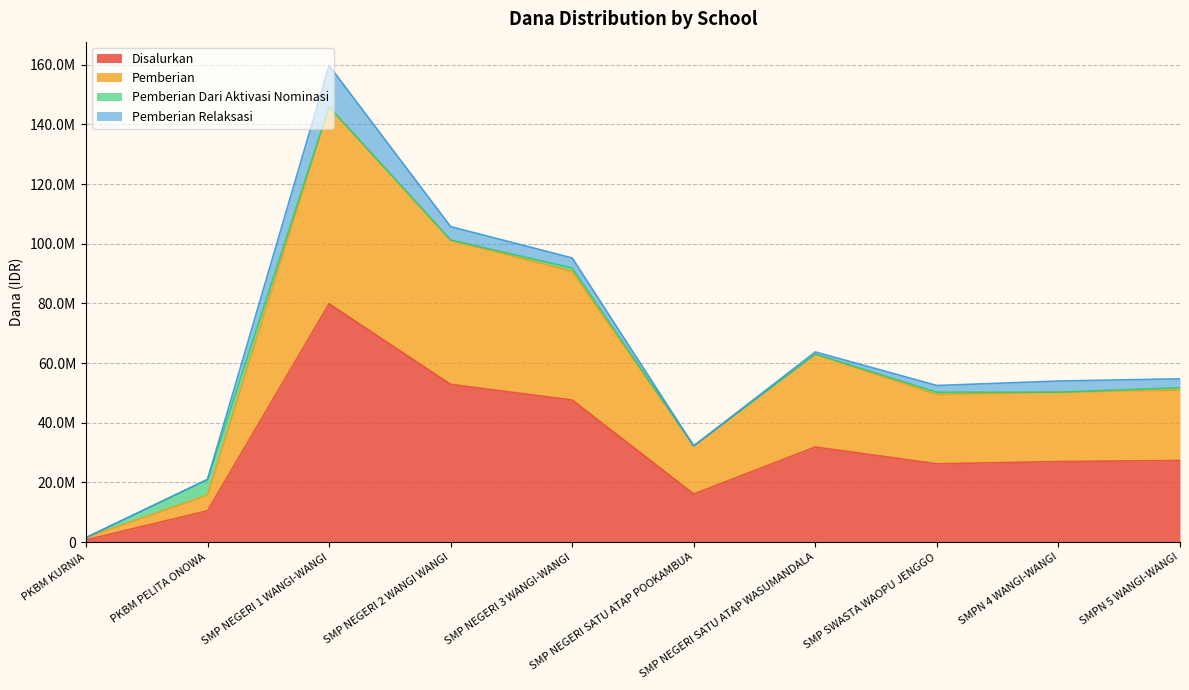

How many values in the Disalurkan series exceed 27375000?

4